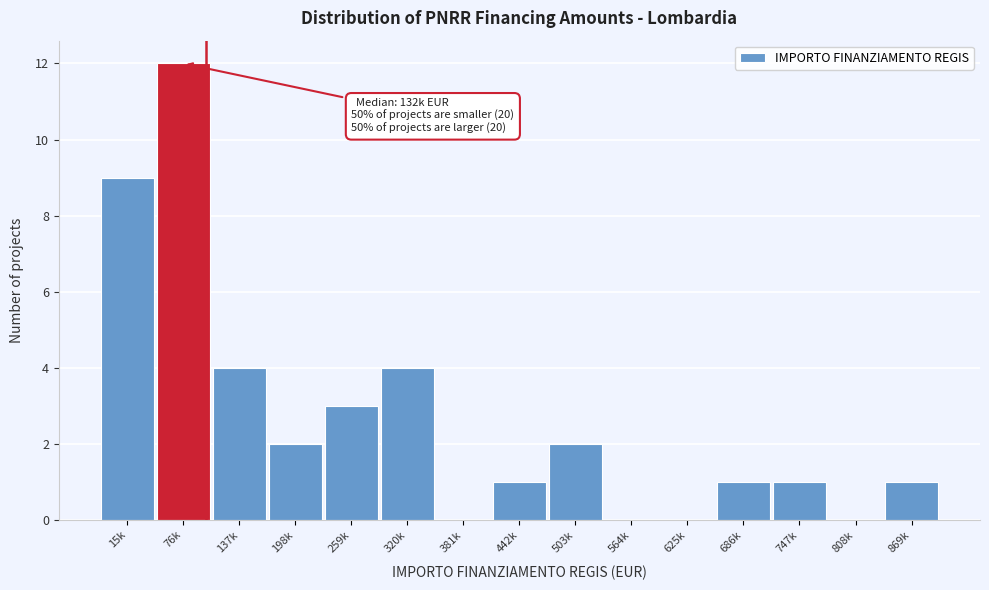

Reading left to right, extract all data points from this chart.

15k=9	76k=12	137k=4	198k=2	259k=3	320k=4	381k=0	442k=1	503k=2	564k=0	625k=0	686k=1	747k=1	808k=0	869k=1